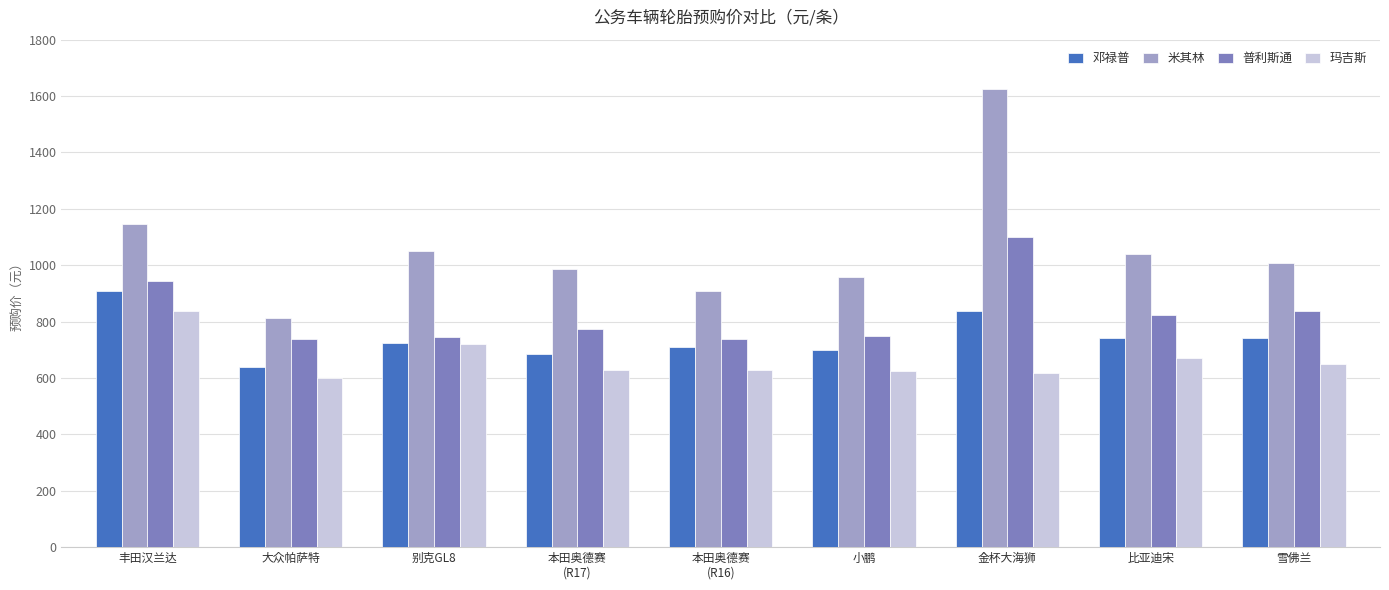

Which series changed the most between 大众帕萨特 and 雪佛兰?

米其林